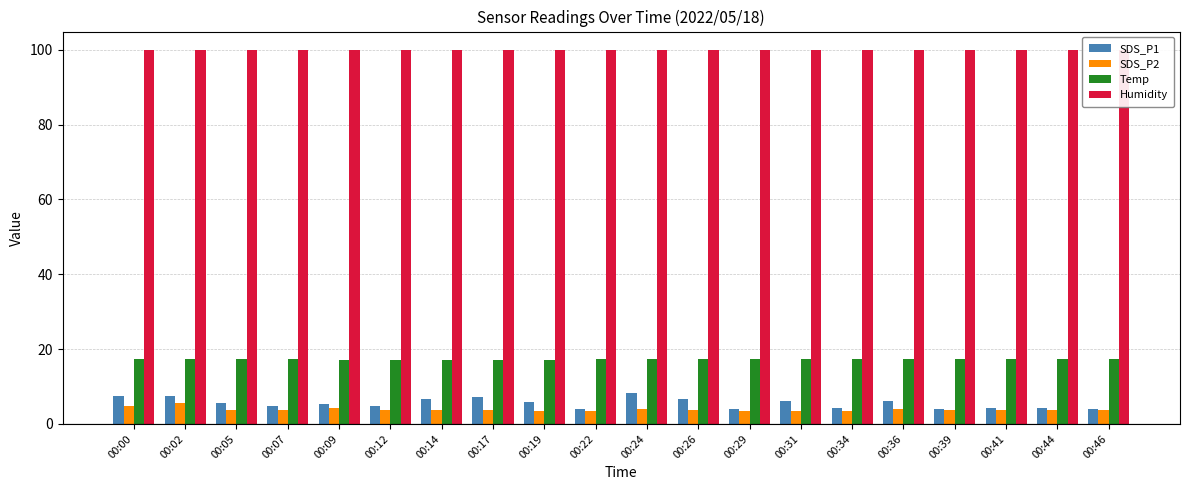

Is it true that Humidity equals 99.9 at 00:41?

True